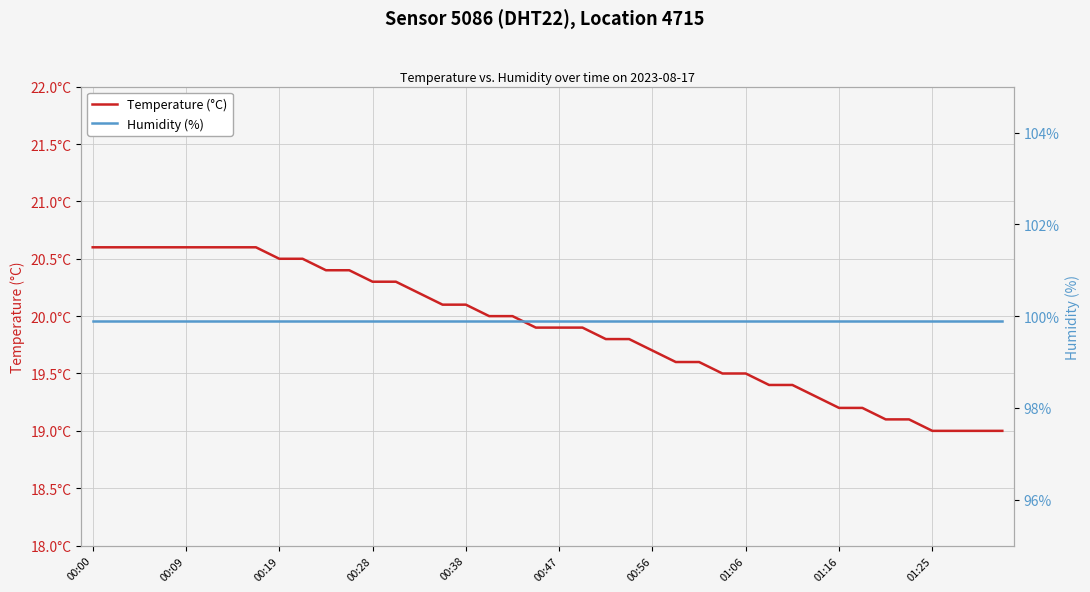

Which series has the largest range (max minus min)?

Temperature (°C)